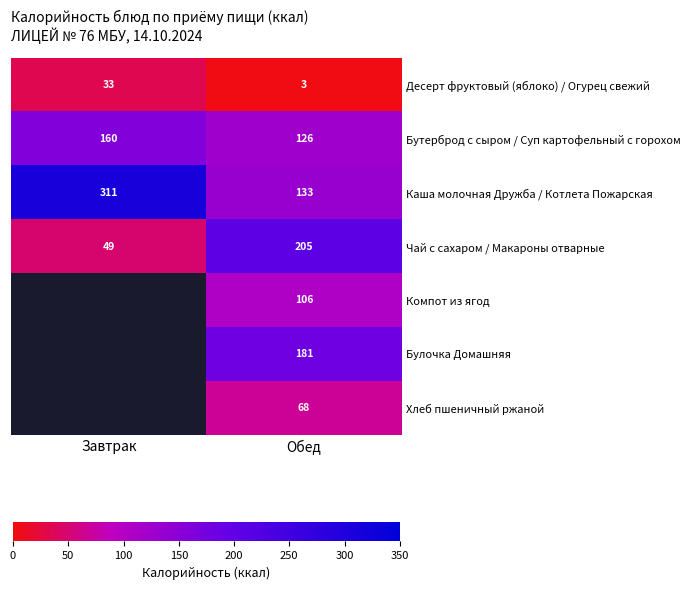

What is the approximate value of Бутерброд с сыром / Суп картофельный с горохом at Завтрак?

160.0